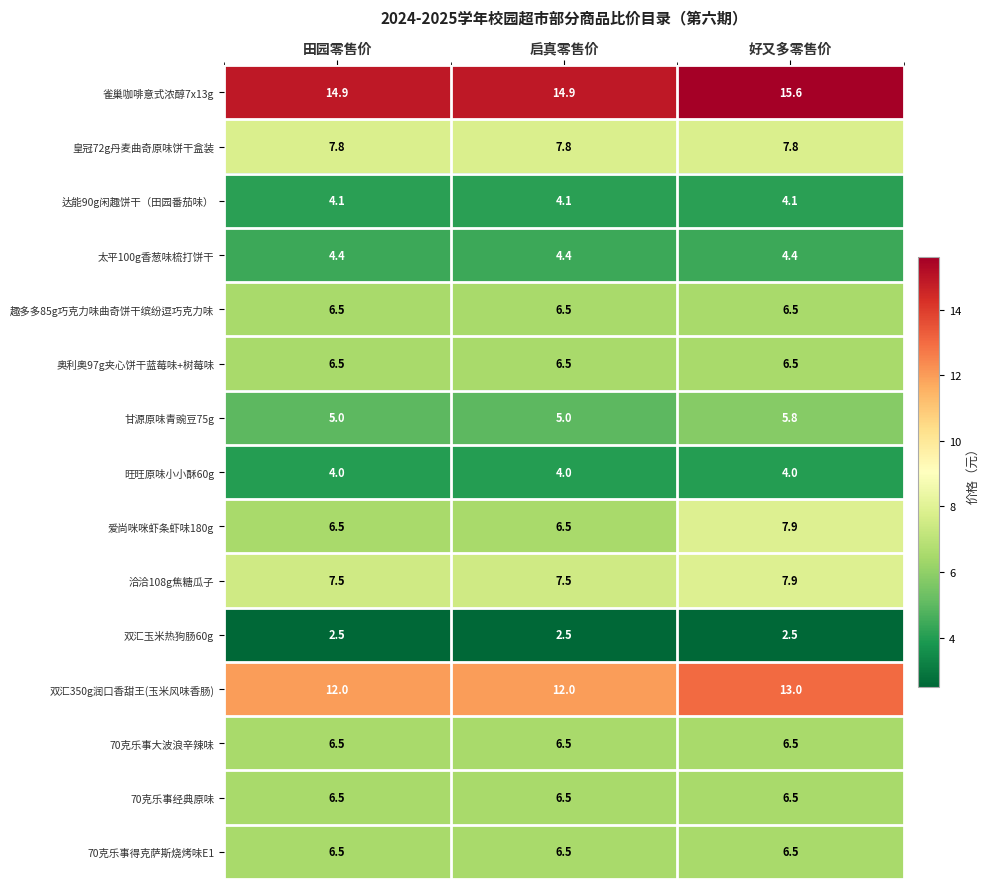

What is the highest value of the 双汇350g润口香甜王(玉米风味香肠) series?

13.0